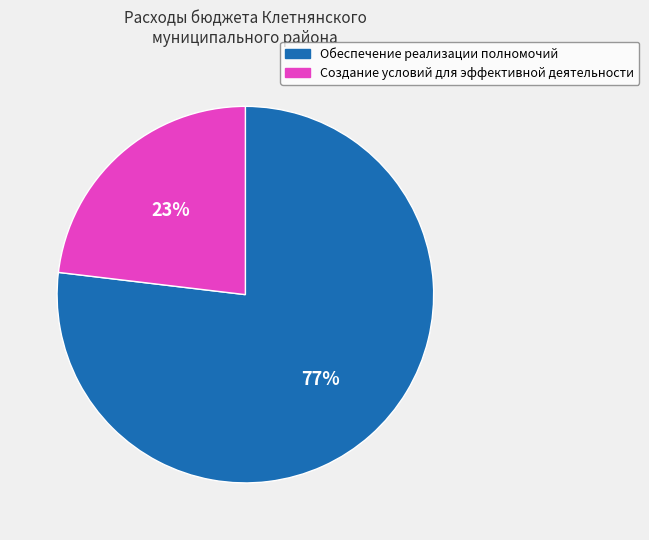

Does any single category account for the majority?

Yes